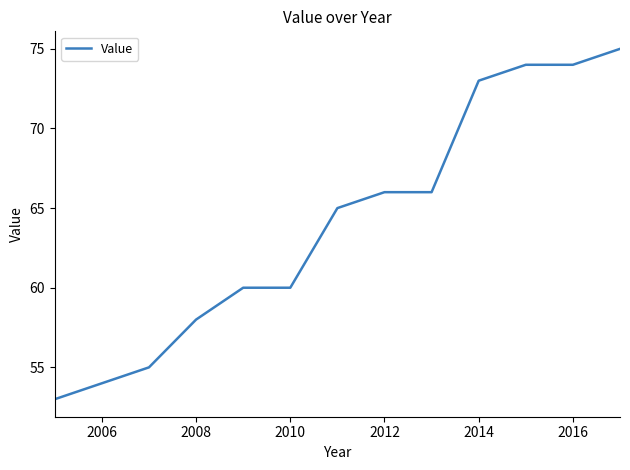

What is the difference between the maximum and minimum values?

22